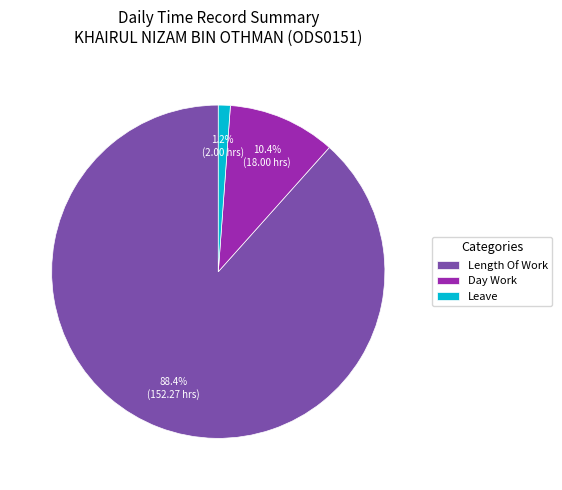

Between Leave and Length Of Work, which is larger?

Length Of Work